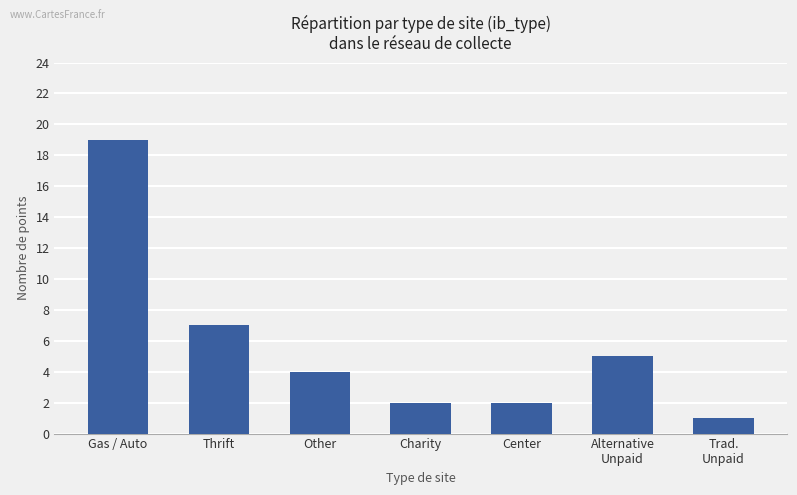

How many distinct data groups are displayed?

1